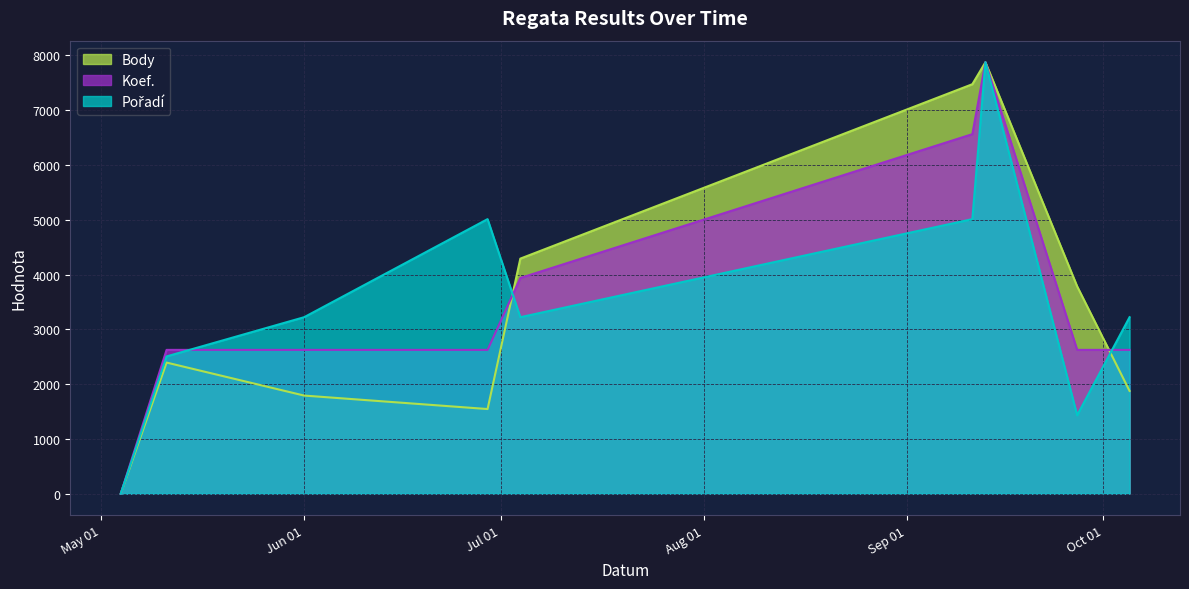

Which label corresponds to the largest value in the chart?

2013-09-13